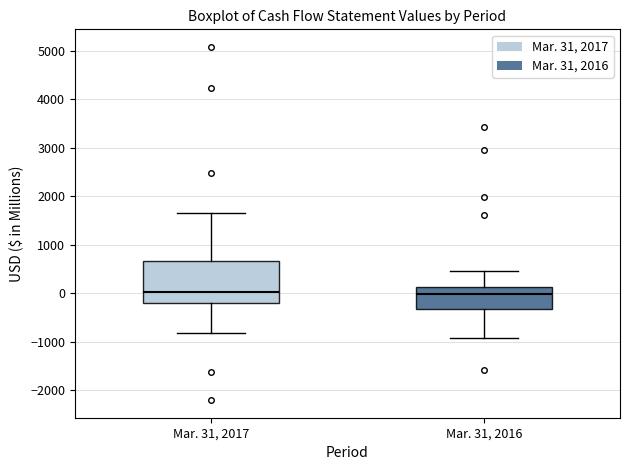

Reading left to right, read every box against the y-axis: the position of its median line, the range the box covers, and the ends of its whiskers. The values are not printed on the chart, so give them approximately, as read against the axis.

Mar. 31, 2017: median 0, box -200 to 700, whiskers -800 to 1700
Mar. 31, 2016: median 0, box -300 to 100, whiskers -900 to 500